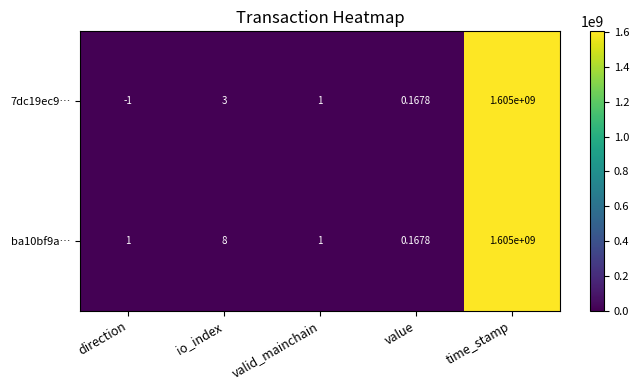

At which label is 7dc19ec9… closest to 802499999?

io_index